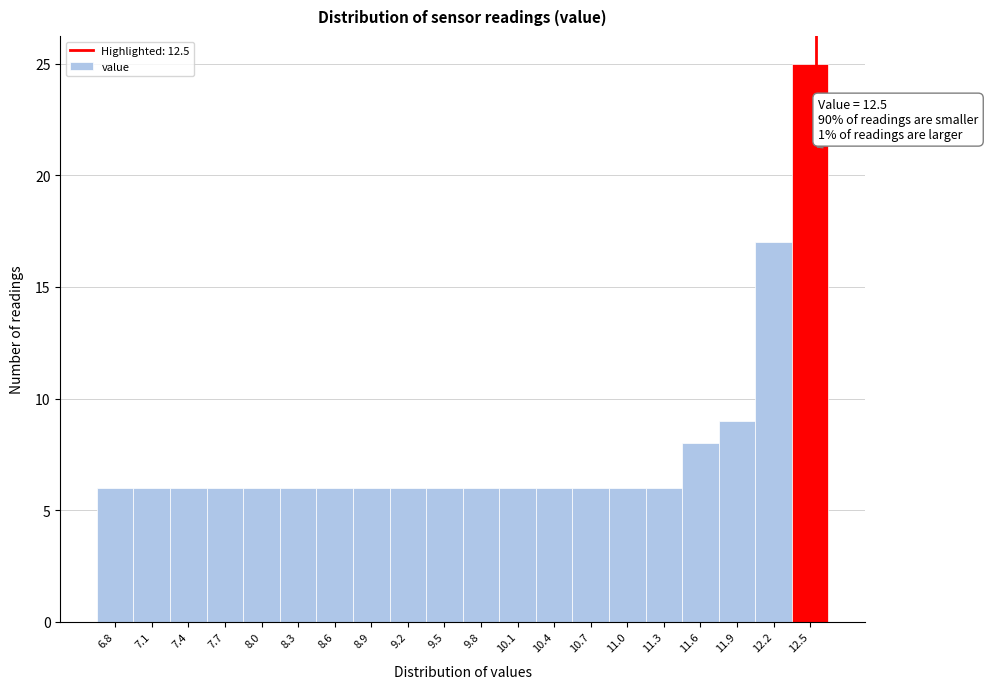

Over which range of the x-axis is the bar tallest?

12.305 to 12.600